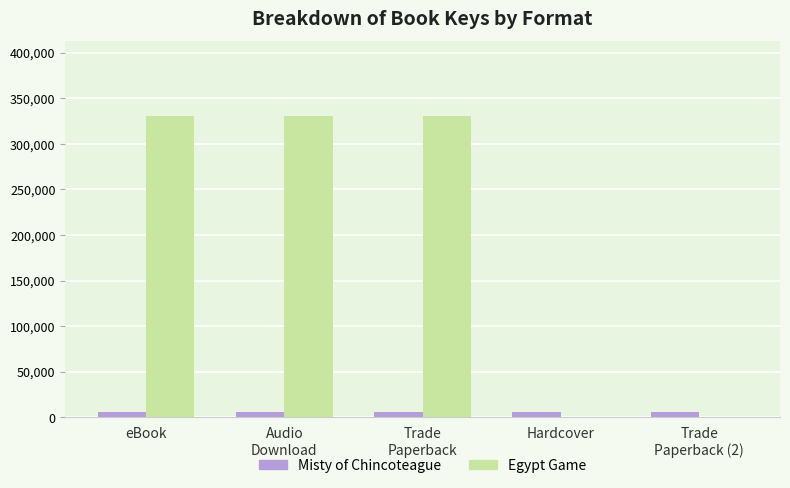

The Egypt Game series shows 329965 at Trade
Paperback. True or false?

True